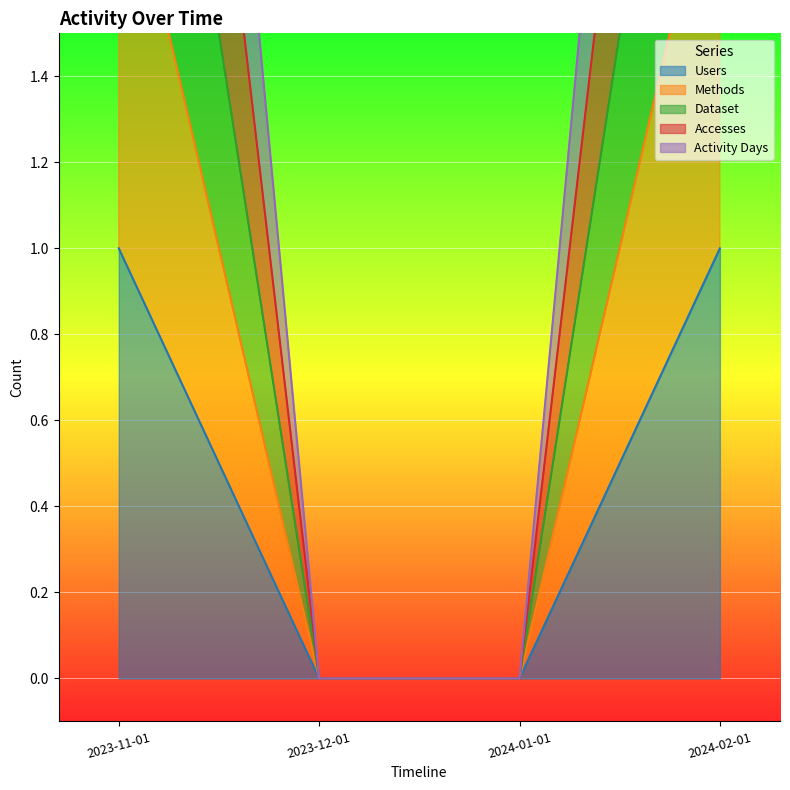

Which series has the largest range (max minus min)?

Activity Days